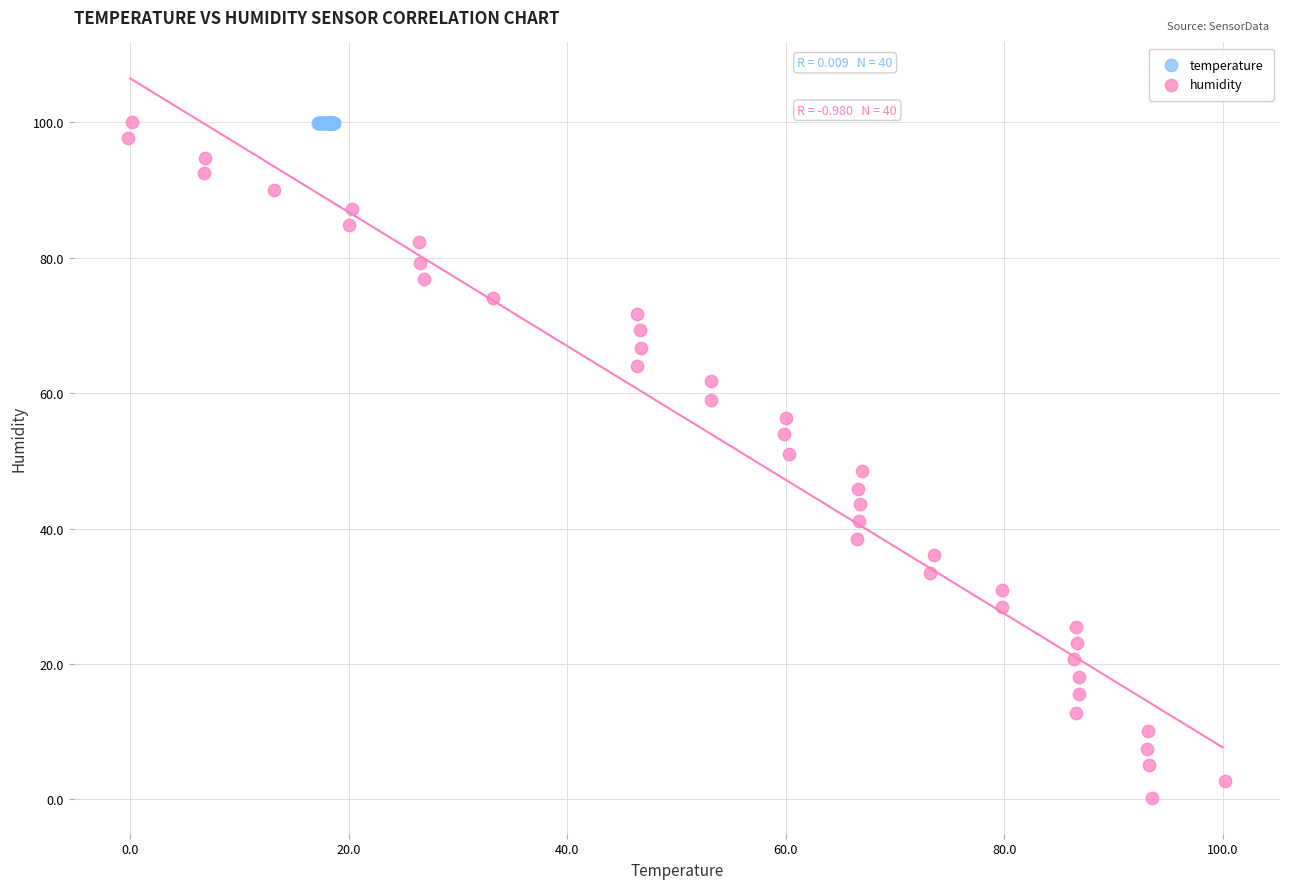

Which series contains the lowest Y value?

humidity